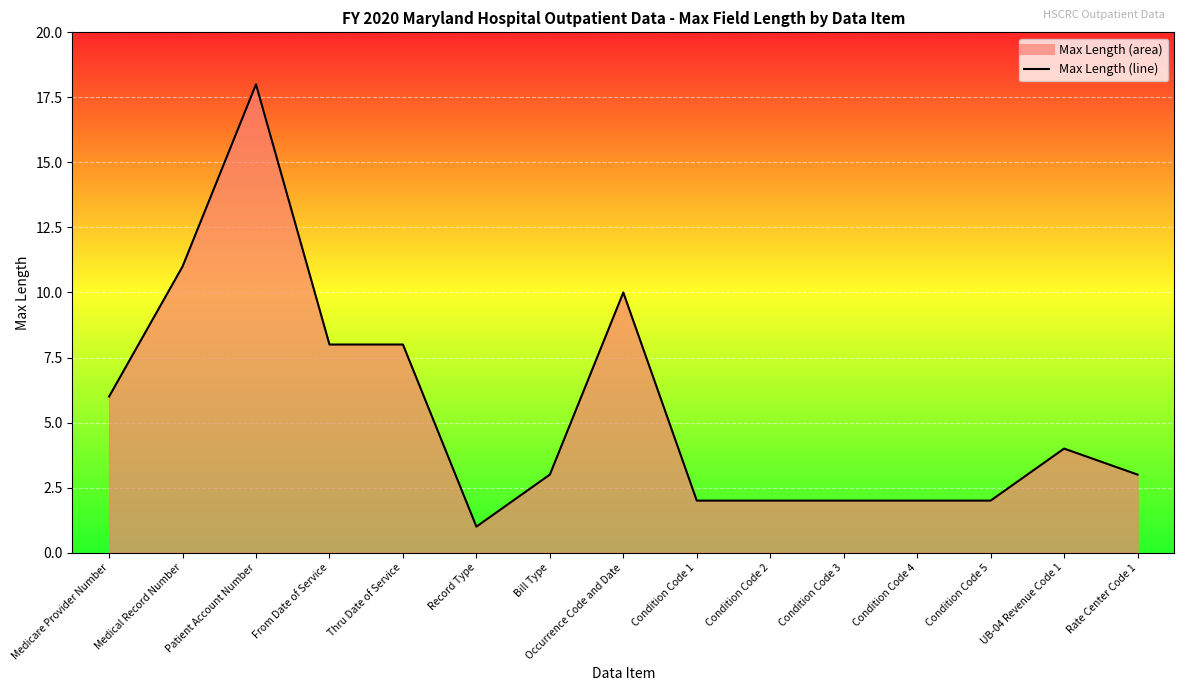

Reading left to right, extract all data points from this chart.

Medicare Provider Number=6	Medical Record Number=11	Patient Account Number=18	From Date of Service=8	Thru Date of Service=8	Record Type=1	Bill Type=3	Occurrence Code and Date=10	Condition Code 1=2	Condition Code 2=2	Condition Code 3=2	Condition Code 4=2	Condition Code 5=2	UB-04 Revenue Code 1=4	Rate Center Code 1=3